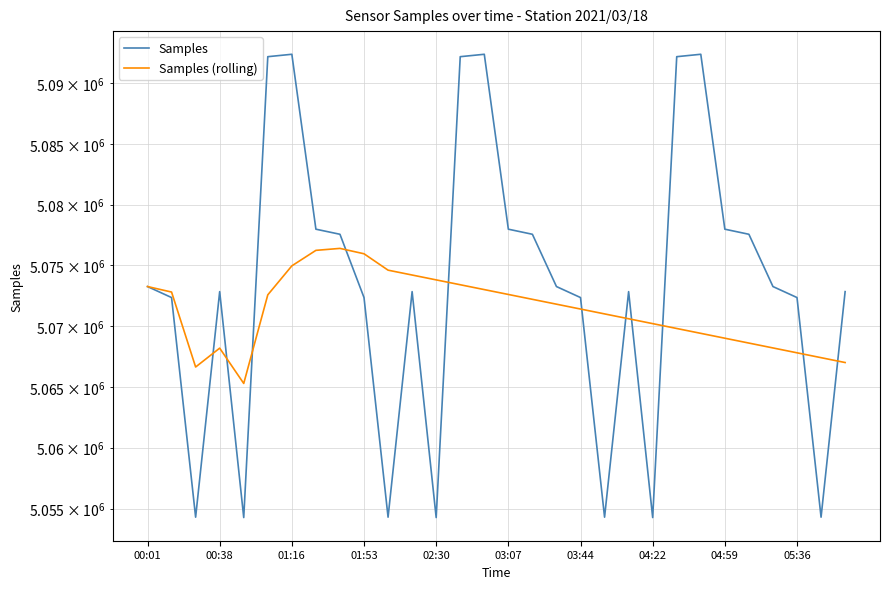

True or false: Samples (rolling) has a value of 5072600 at 03:07.

True